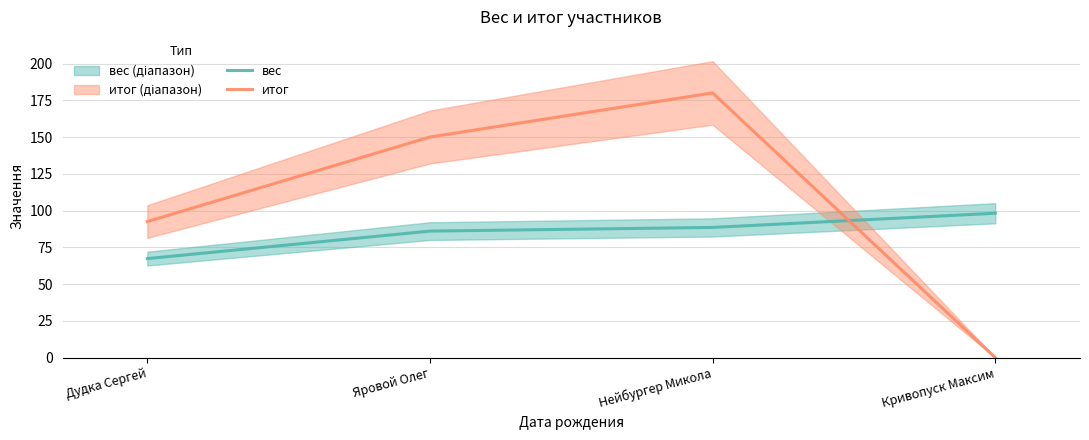

What is the sum of all вес values?

339.9